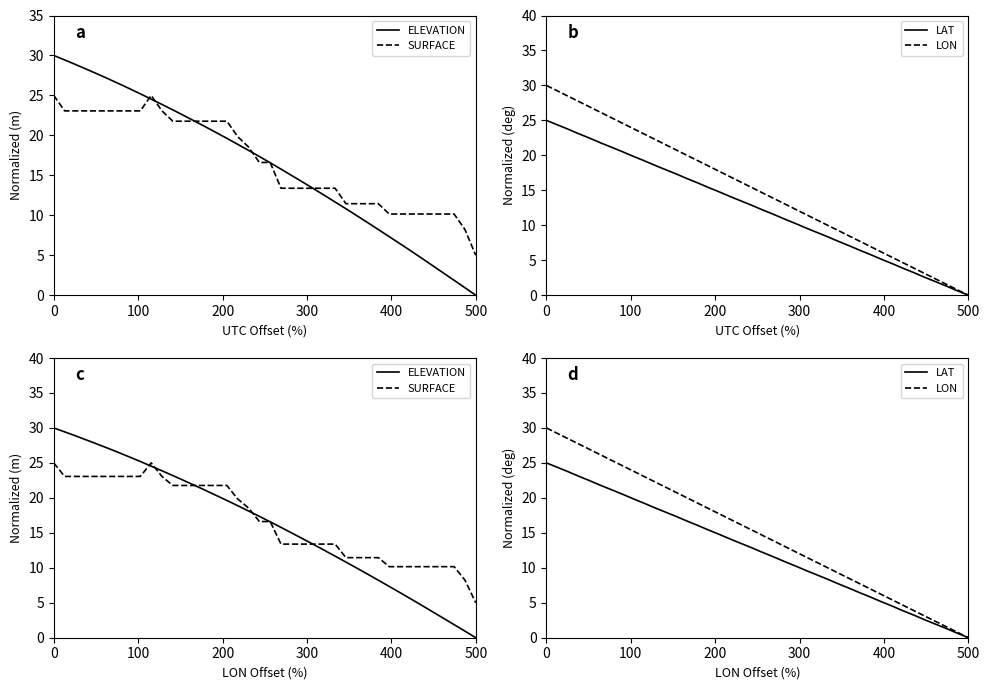

Is it true that ELEVATION equals 19.6 at 23?

False